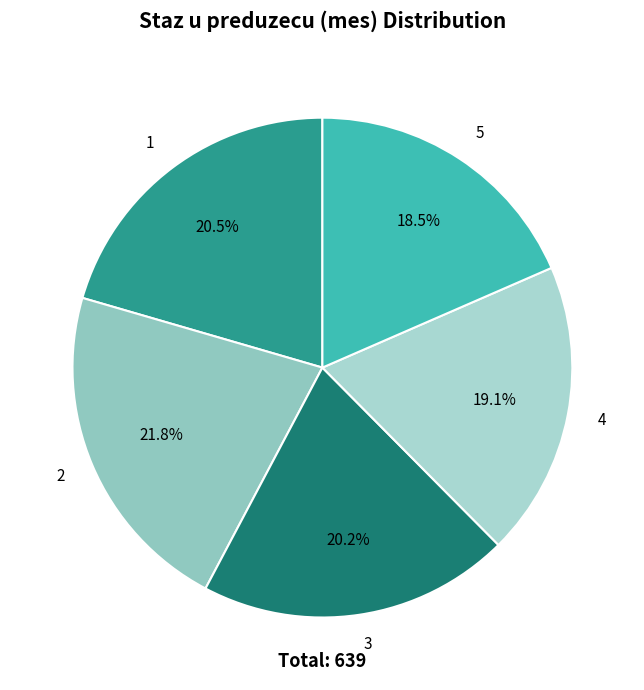

To the nearest percent, what is the average slice percentage?

20%